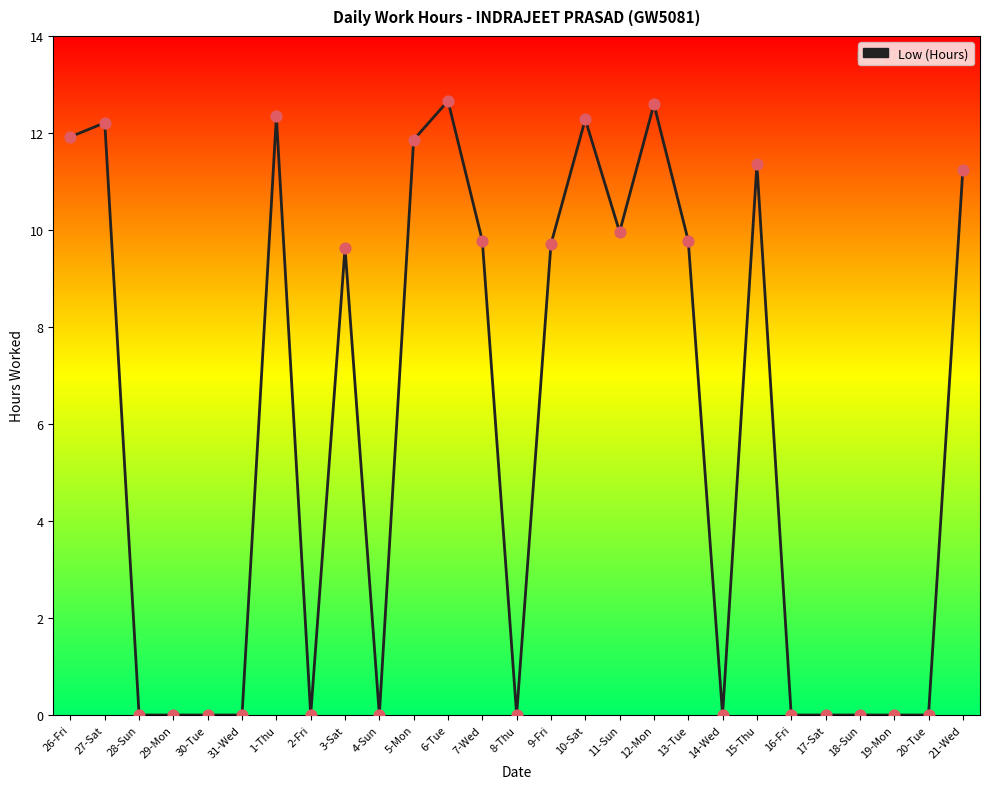

What is the change in value from 27-Sat to 29-Mon?

-12.2